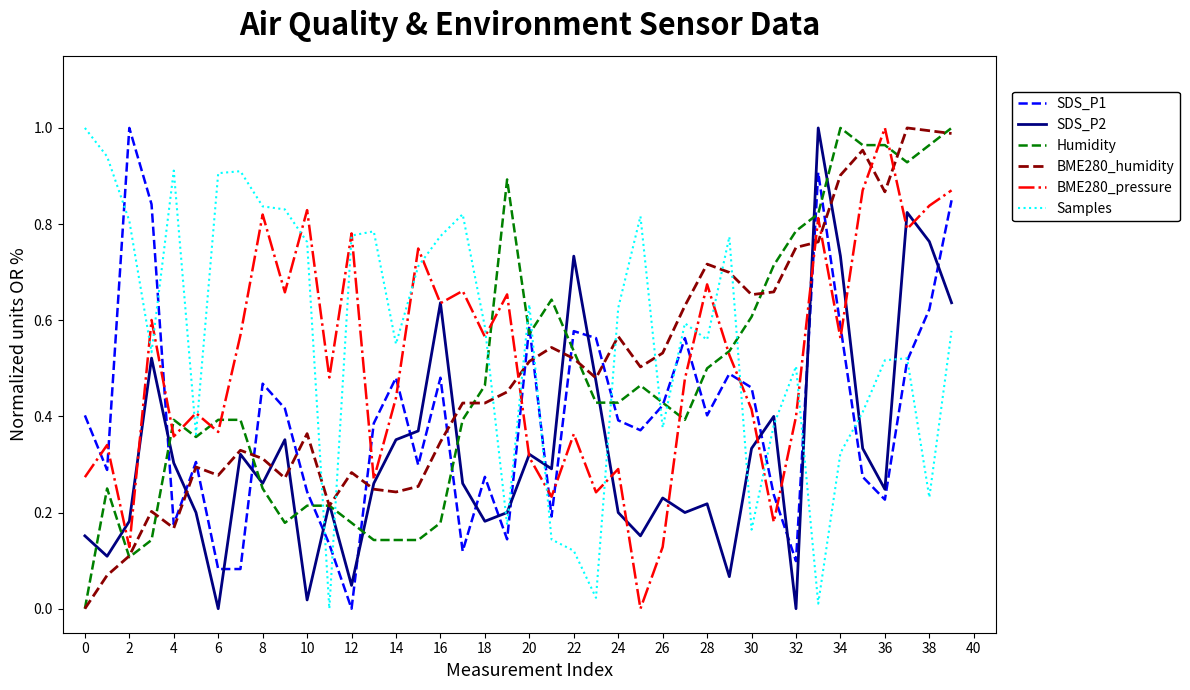

How many intersections are there between BME280_humidity and Humidity?

10